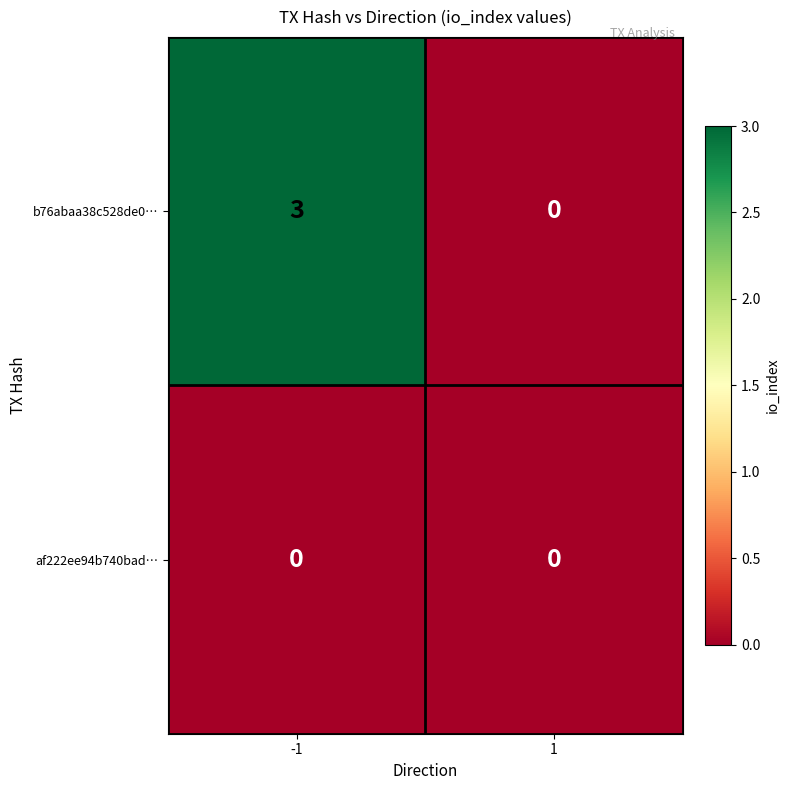

Which series has the largest total across all categories?

b76abaa38c528de0…